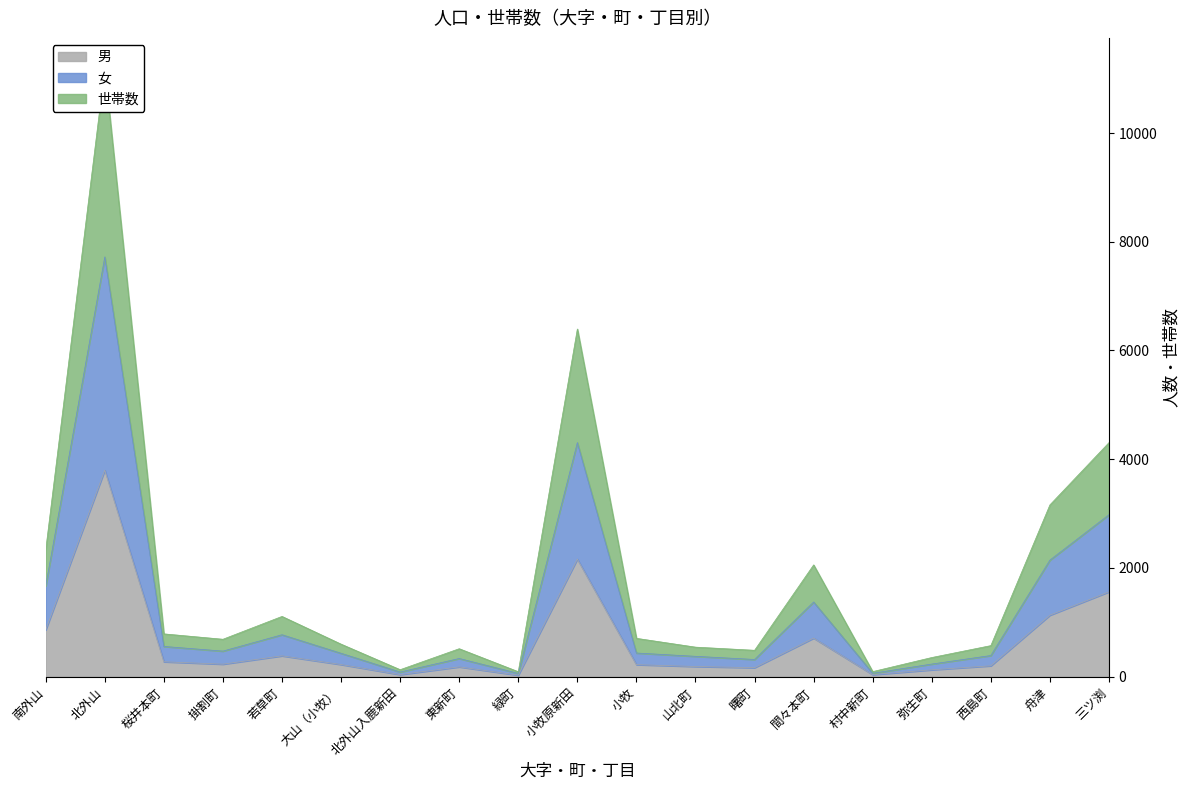

Does the chart display data point markers on the line(s)?

No